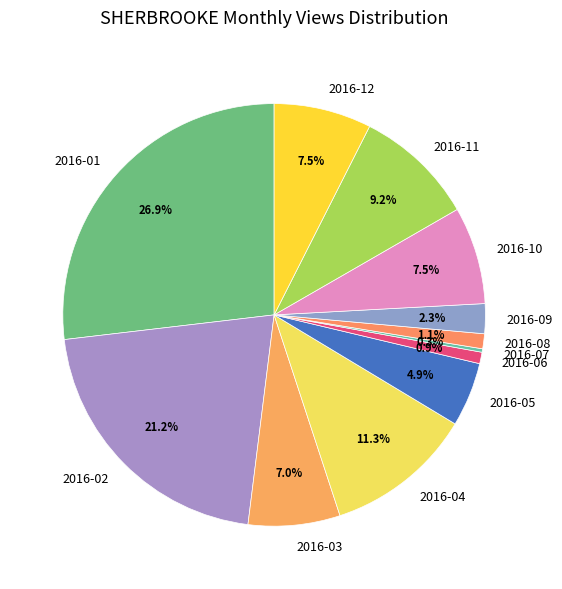

Which slice is the largest?

2016-01